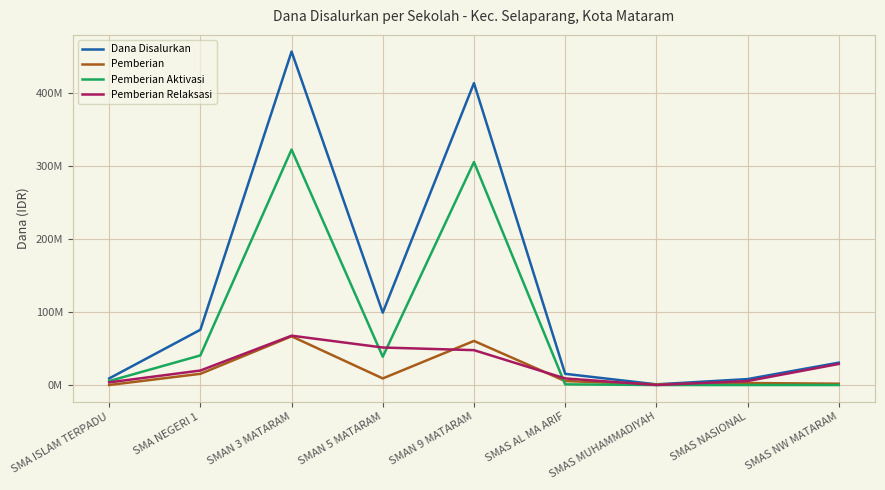

Which series ends up on top after the final intersection of Pemberian Aktivasi and Pemberian Relaksasi?

Pemberian Relaksasi